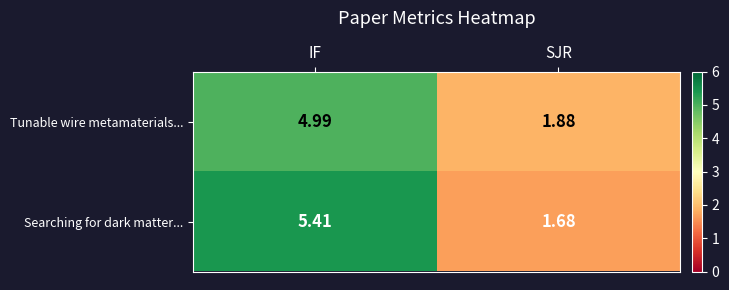

Where is Tunable wire metamaterials... nearest to the value 3?

SJR